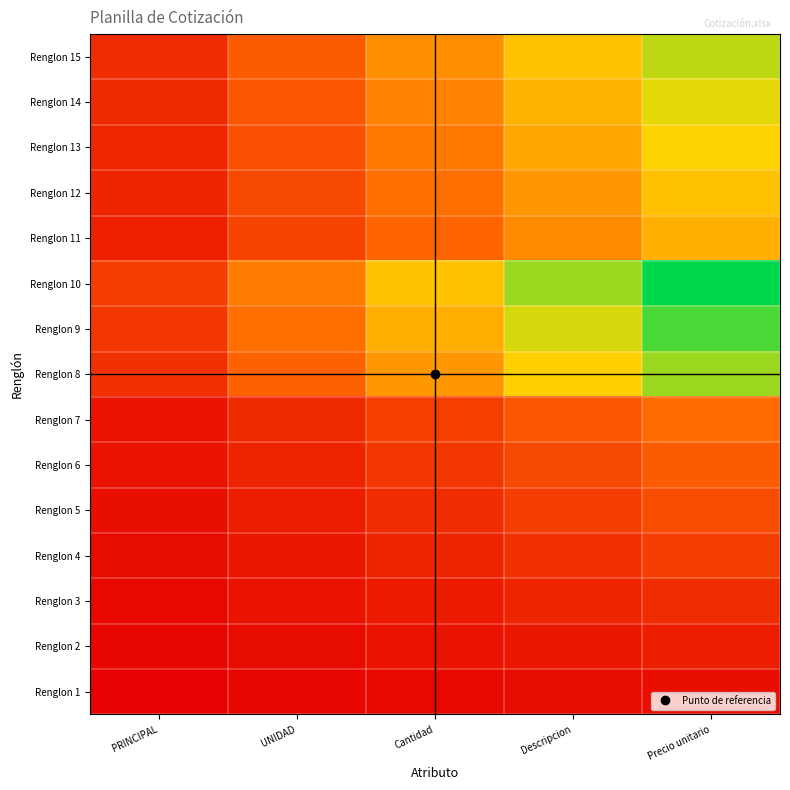

What is the difference between the highest and lowest values at Cantidad?

57000.0